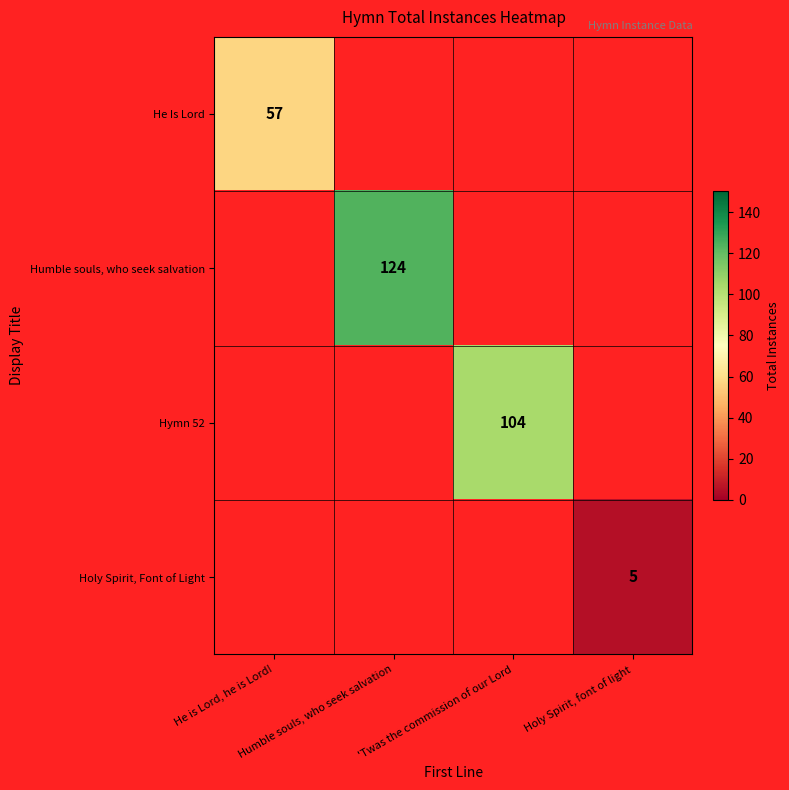

Which category has the highest value across all series?

Humble souls, who seek salvation